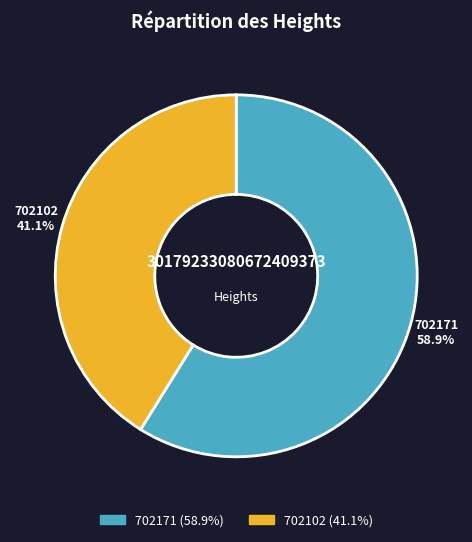

What percentage do 702102 and 702171 together represent?

100.0%